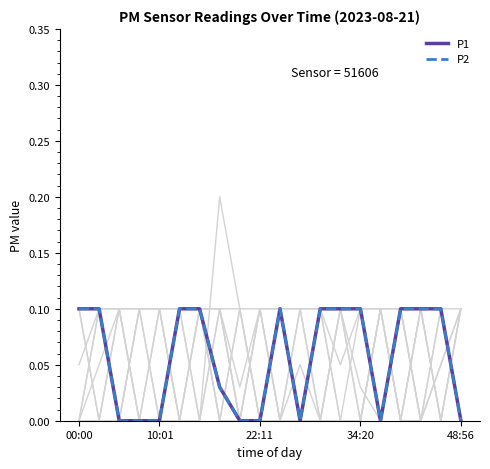

Does the chart display data point markers on the line(s)?

No